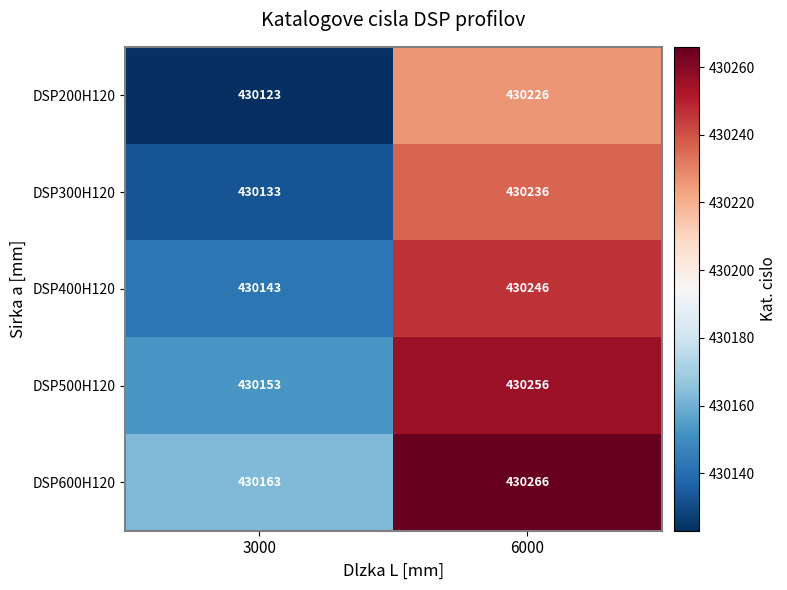

What is the difference between the maximum and minimum values in the DSP400H120 series?

103